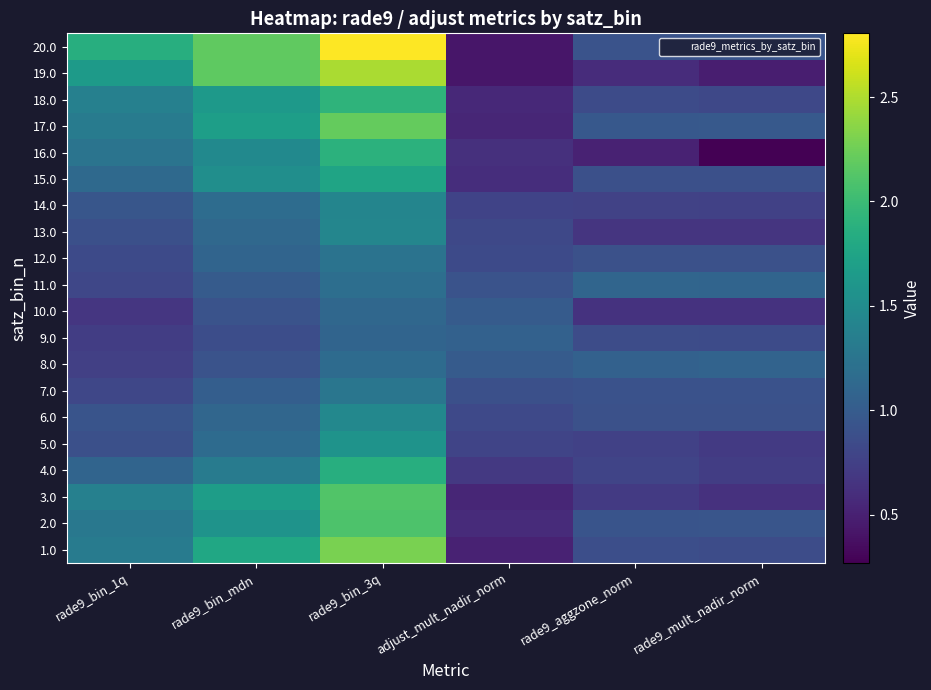

How many categories are shown in the chart?

6